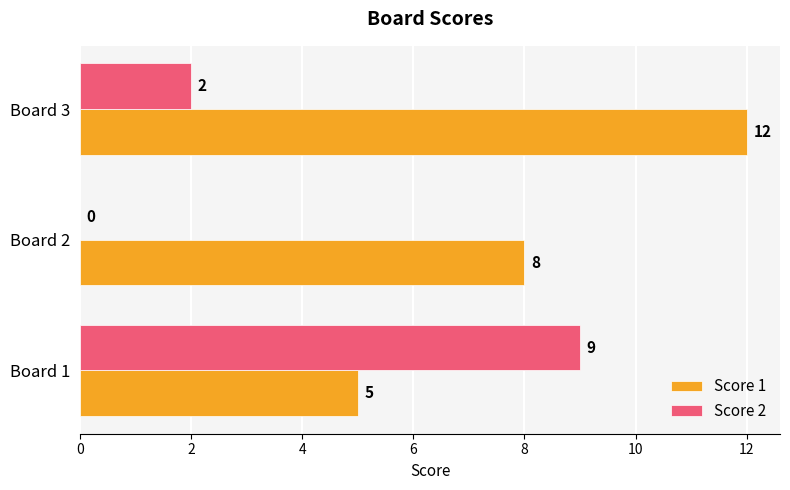

The value of Score 2 at Board 1 is 3. True or false?

False